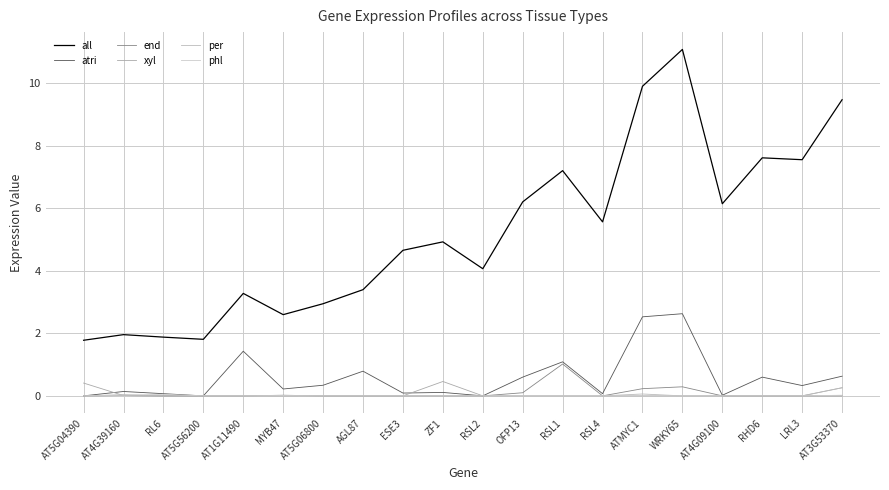

What are all the series names shown in the legend?

all, atri, end, xyl, per, phl